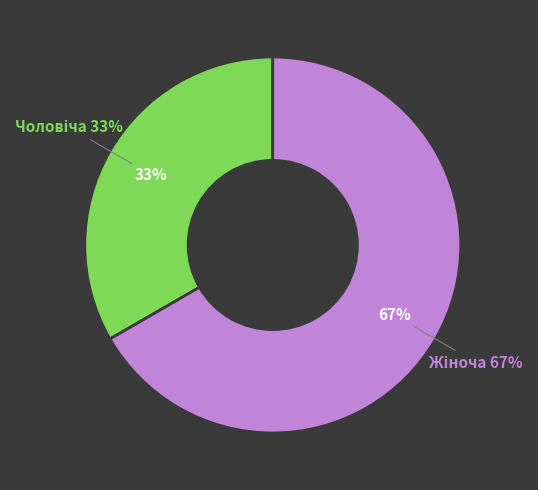

What is the total percentage of Жіноча and Чоловіча?

100.0%